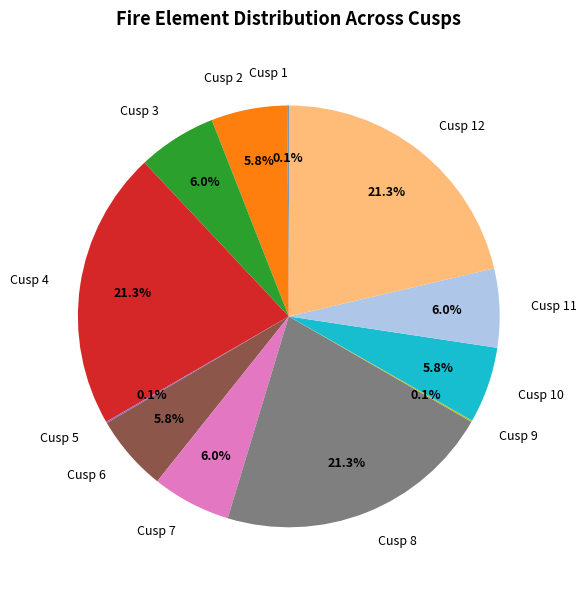

Does any single category account for the majority?

No